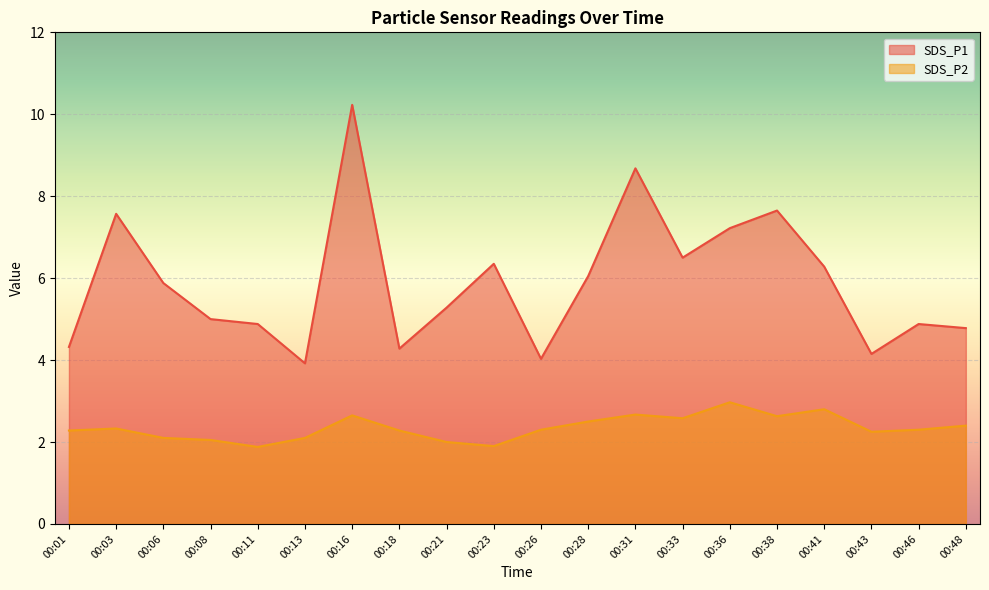

In SDS_P2, how many points are higher than both neighbors (excluding endpoints)?

5